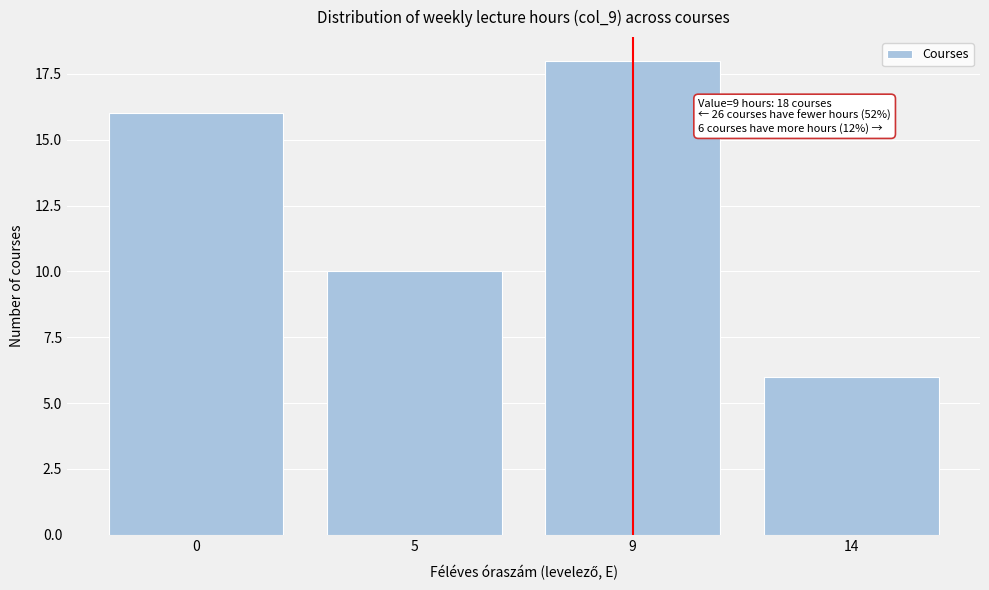

Reading right to left, list all the values displayed in this chart.

6	18	10	16